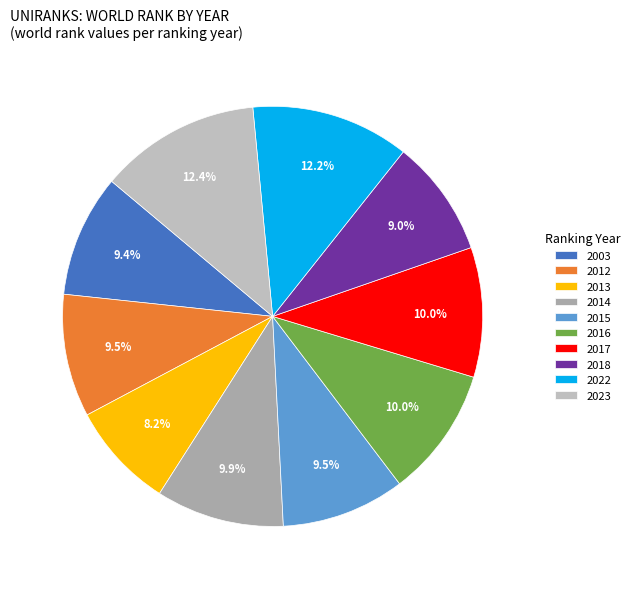

Does 2012 account for over 50% of the chart?

No